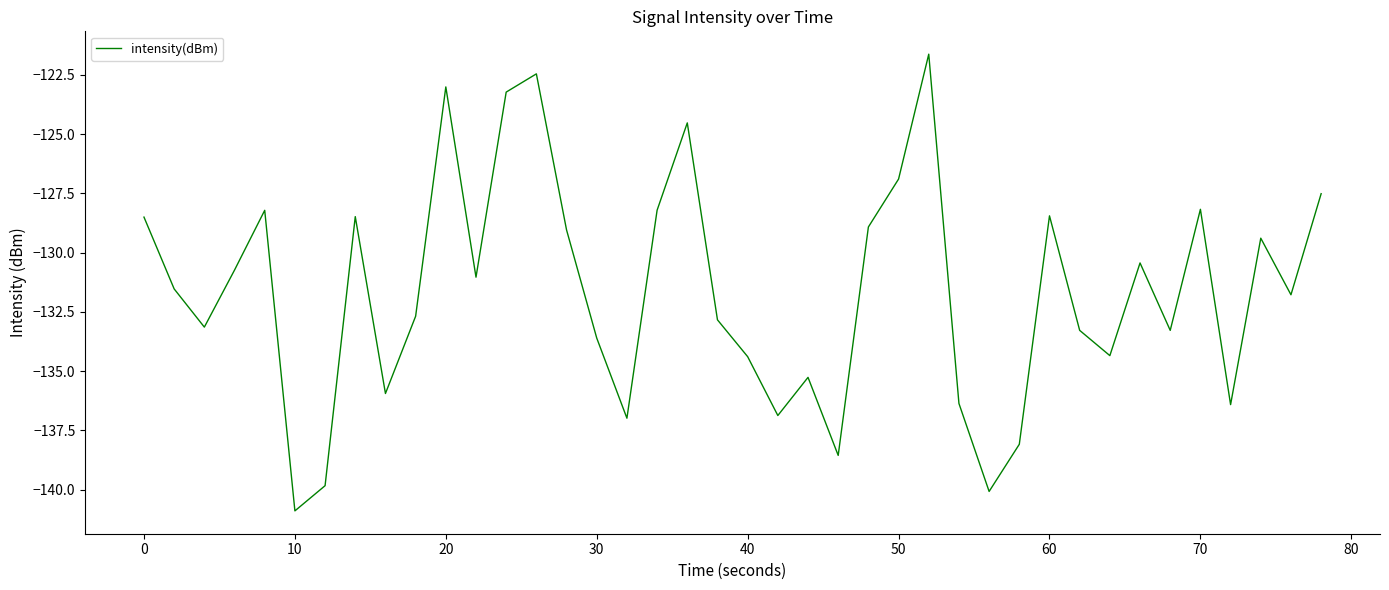

What is the difference between the maximum and minimum values?

19.3